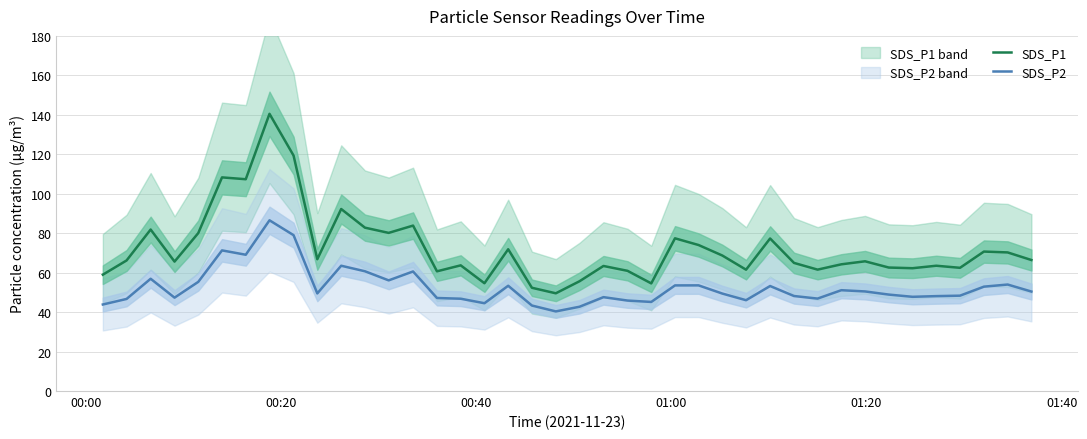

True or false: SDS_P2 and SDS_P1 intersect in this chart.

False